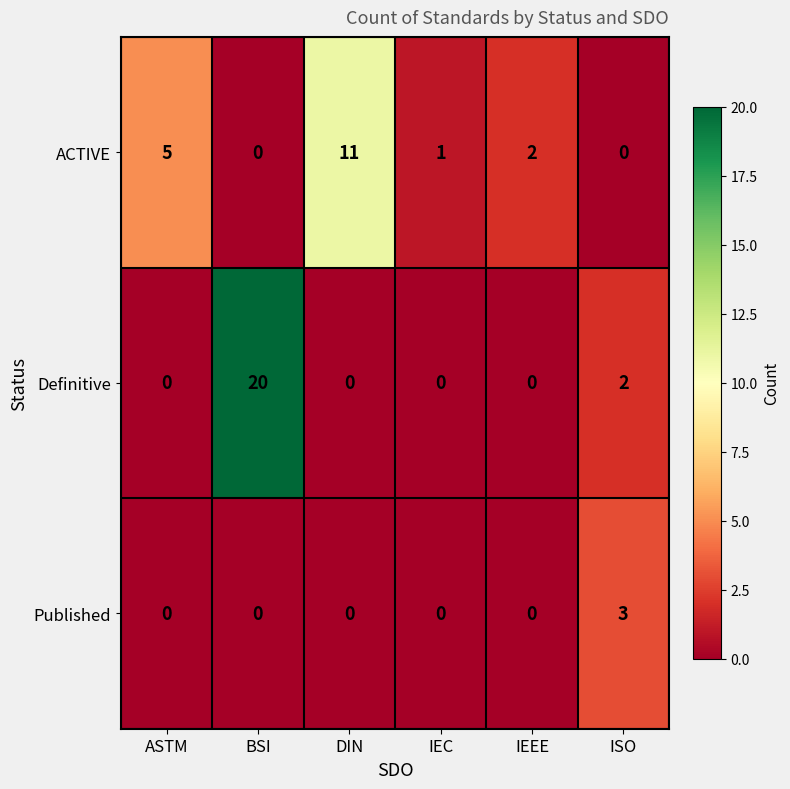

The value of ACTIVE at ASTM is 3. True or false?

False